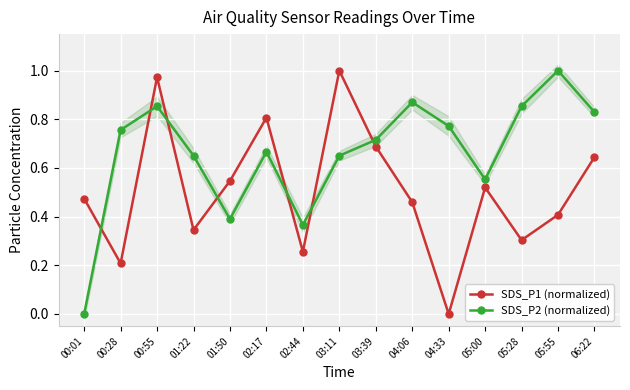

The SDS_P2 (normalized) series shows 1.1 at 04:06. True or false?

False